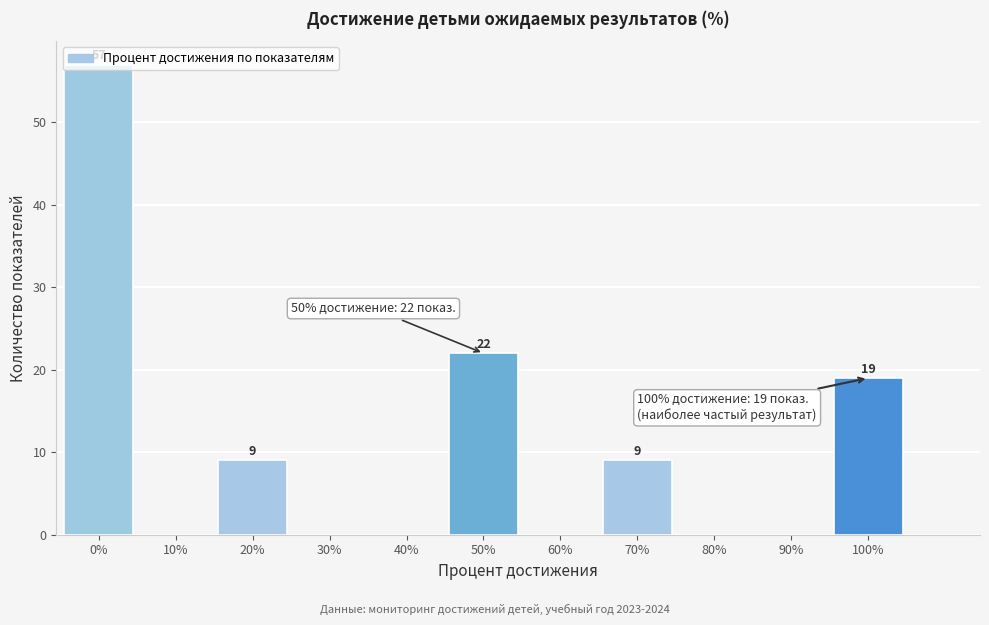

At which label is the value closest to 28?

50%